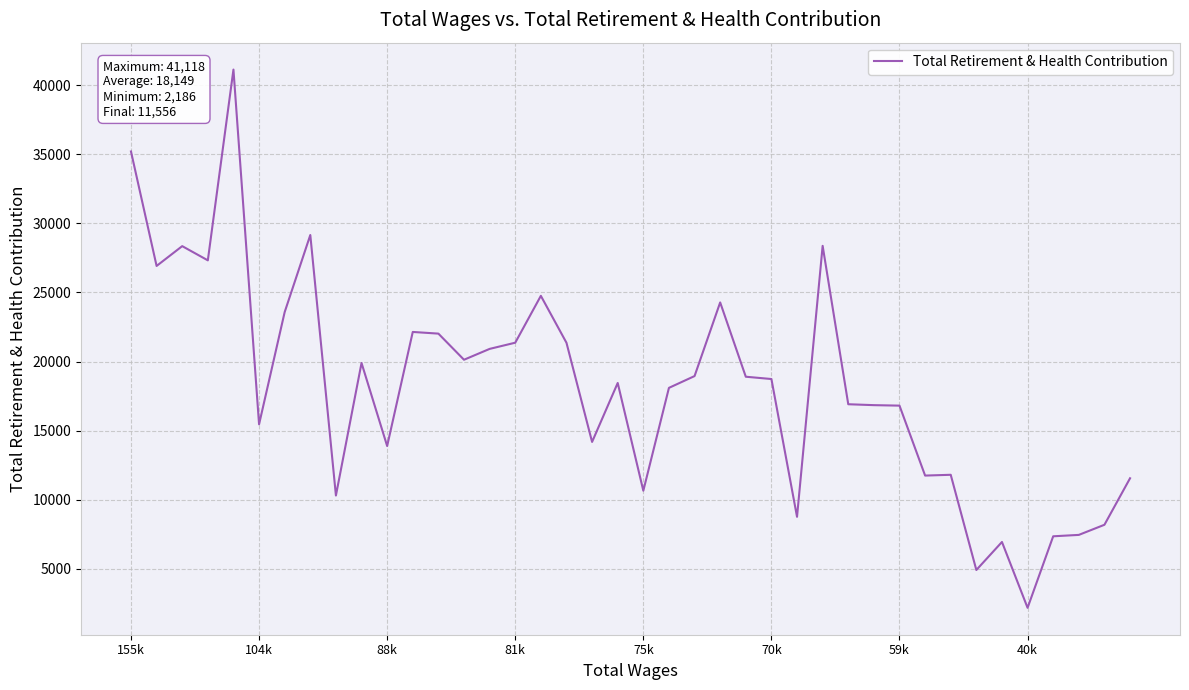

What is the difference between the maximum and minimum values?

38932